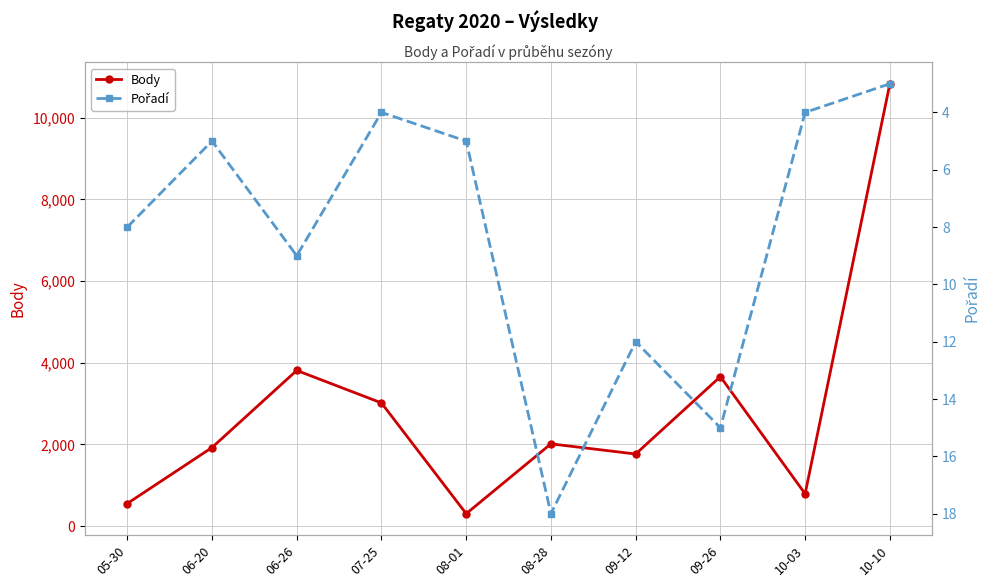

Count the number of categories in the chart.

10